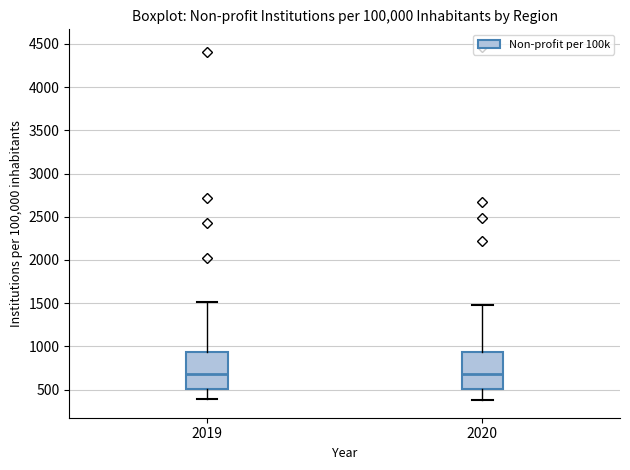

Reading left to right, read every box against the y-axis: the position of its median line, the range the box covers, and the ends of its whiskers. The values are not printed on the chart, so give them approximately, as read against the axis.

2019: median 700, box 500 to 950, whiskers 400 to 1500
2020: median 700, box 500 to 950, whiskers 400 to 1500